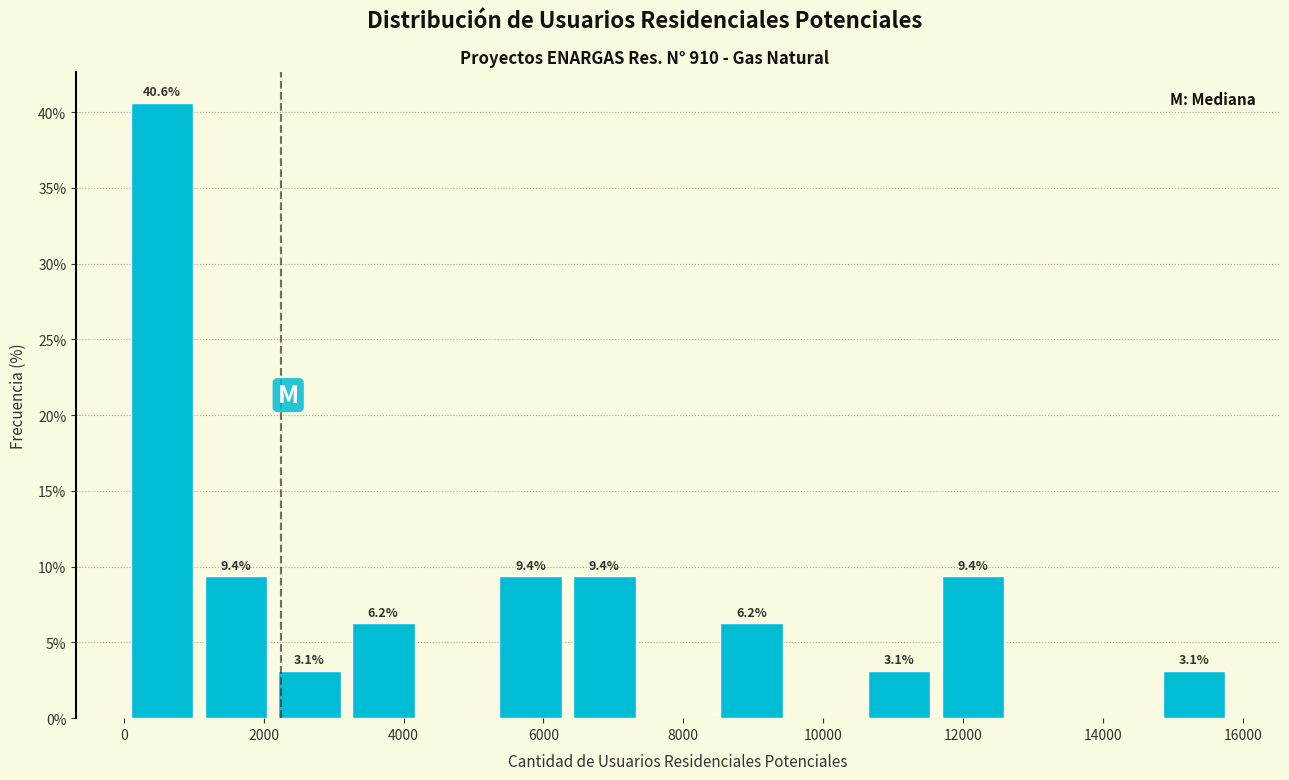

Over which range of the x-axis is the bar tallest?

0 to 1000